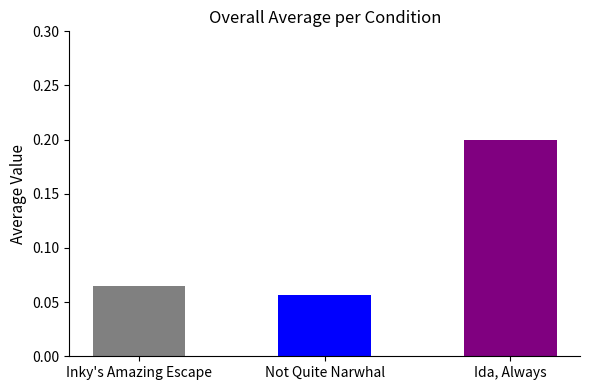

Which has a higher value, Ida, Always or Not Quite Narwhal?

Ida, Always